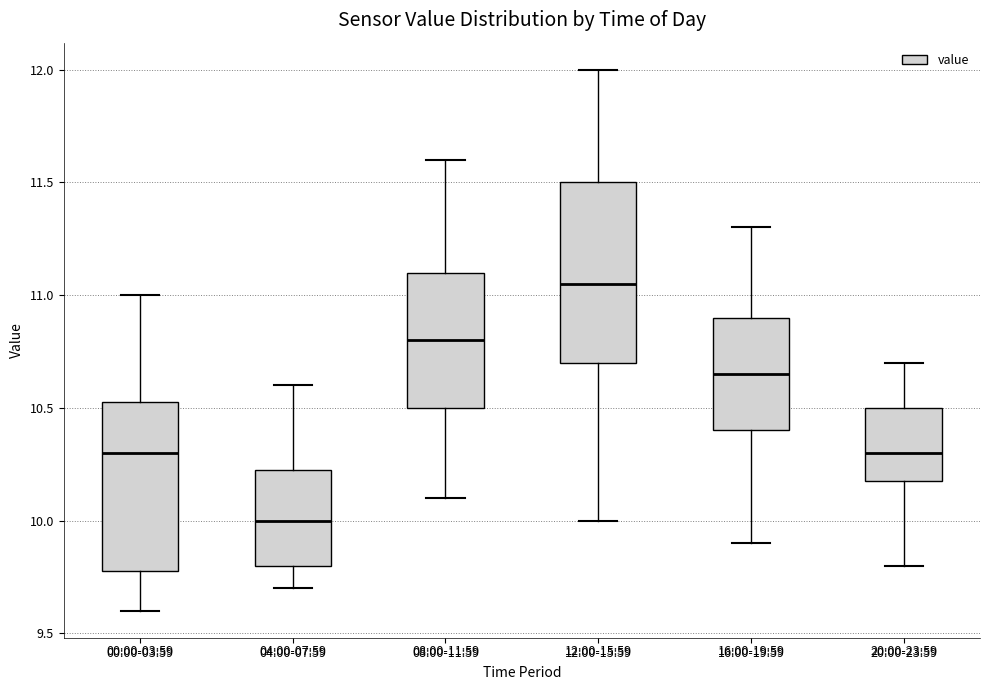

Which box has the lowest median line?

04:00-07:59